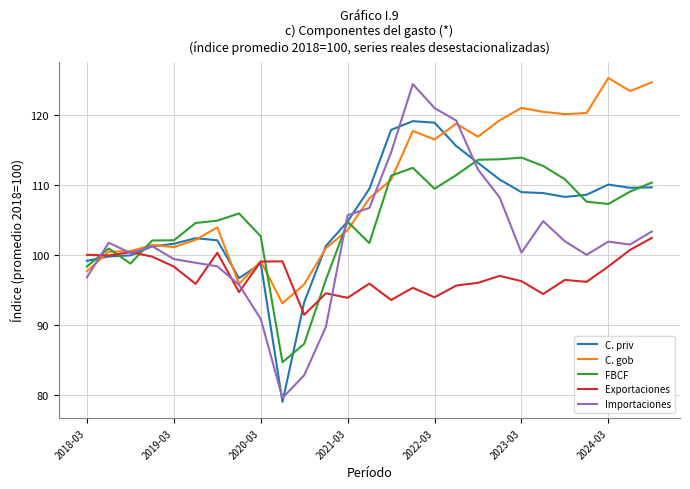

Which series has the widest spread of values?

Importaciones